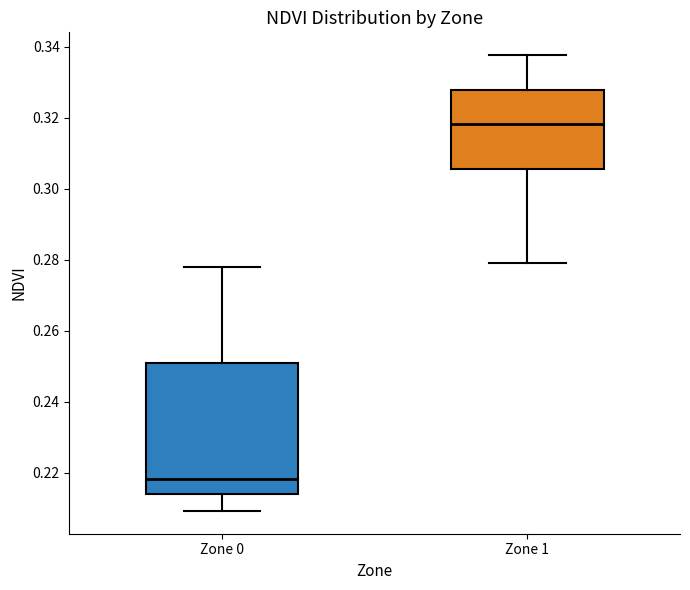

Reading left to right, transcribe this box plot: for each box, give where its median line is, the range the box spans, and where its two whiskers end, as read against the y-axis. The values are not printed on the chart, so give them approximately, as read against the axis.

Zone 0: median 0.218, box 0.214 to 0.250, whiskers 0.210 to 0.278
Zone 1: median 0.318, box 0.306 to 0.328, whiskers 0.280 to 0.338